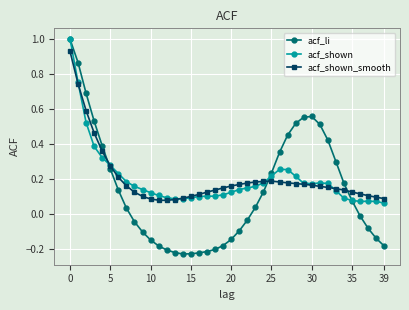

What is the maximum value shown in the chart?

1.0